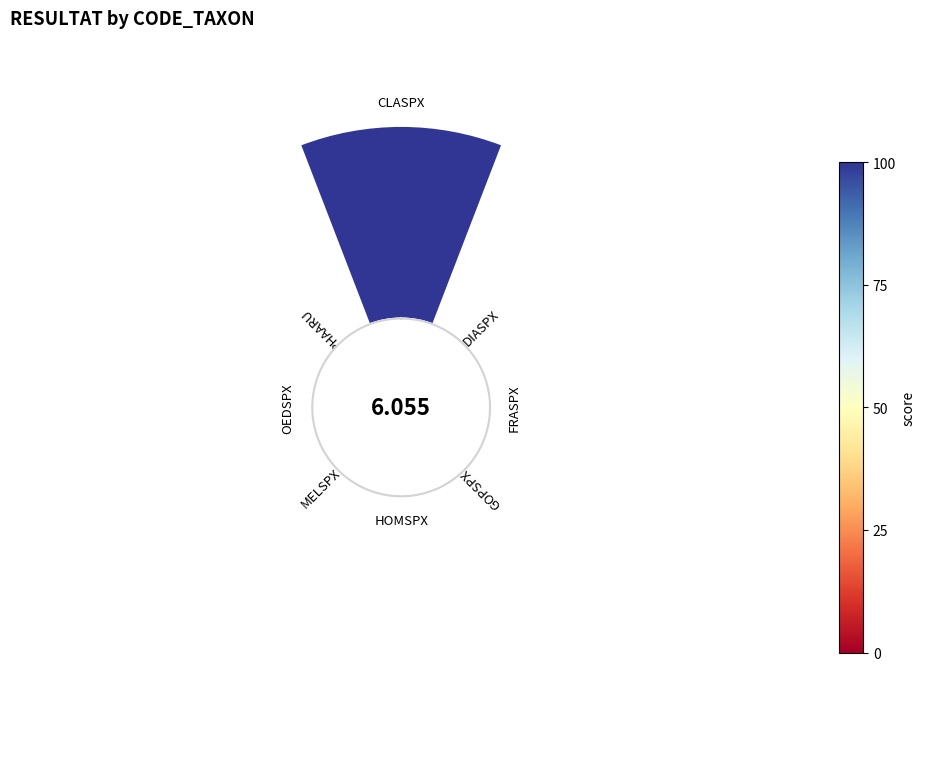

How many slices are in this pie chart?

8